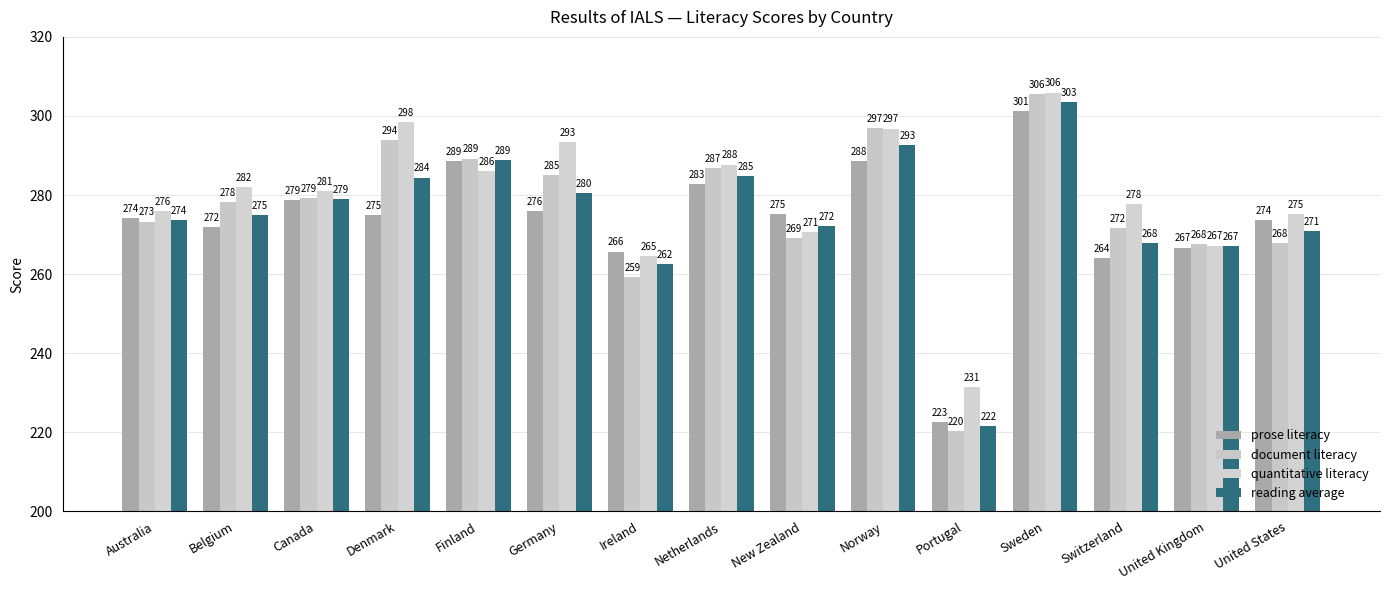

What is the label of the 8th bar from the left?

Netherlands